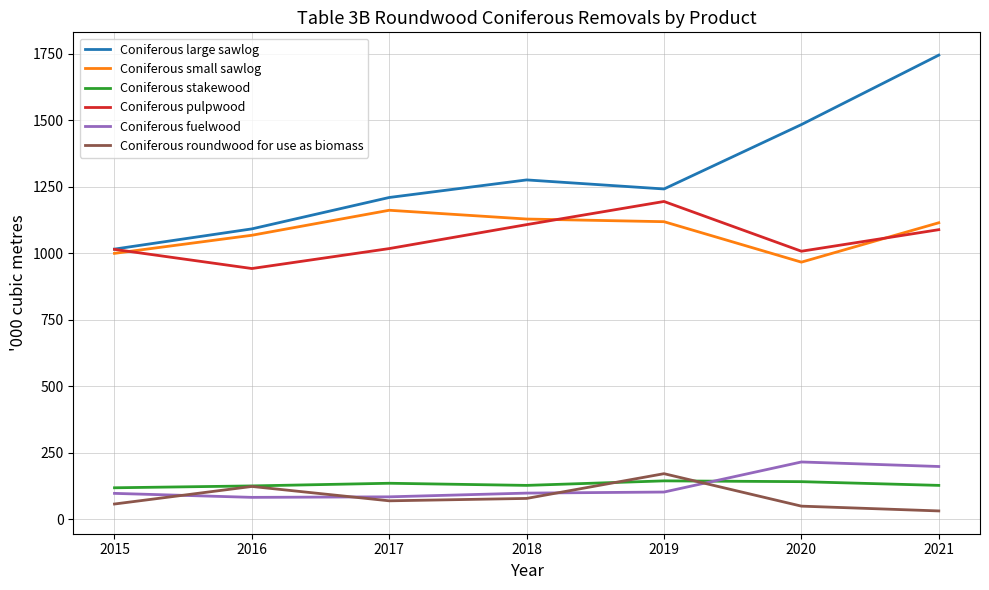

Does the chart have visible grid lines?

Yes